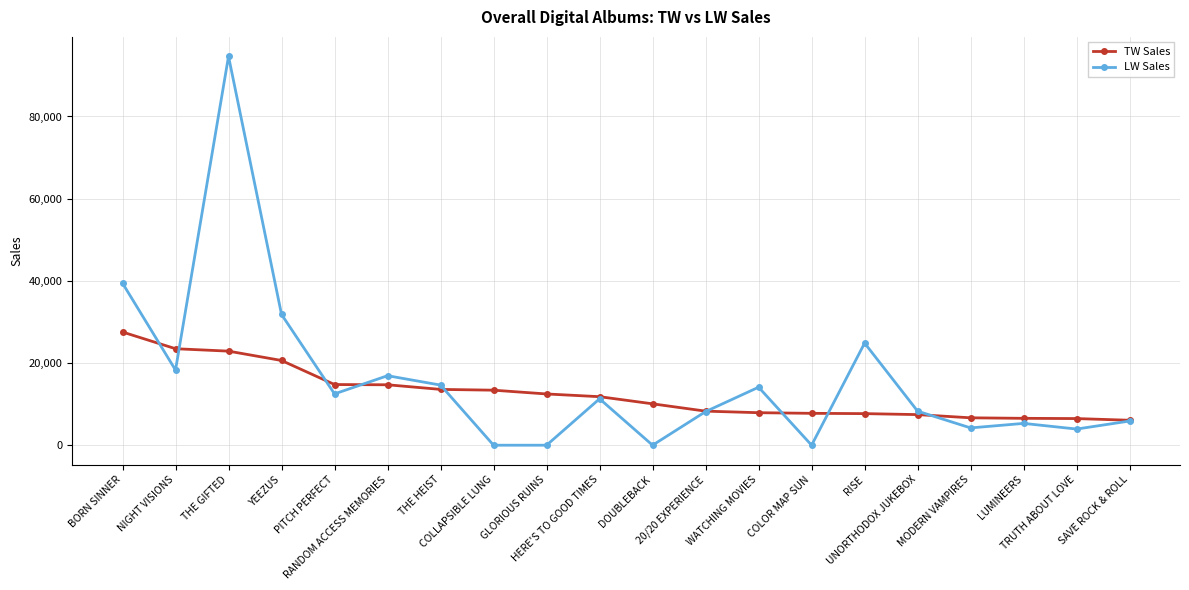

What is the maximum value for LW Sales?

94639